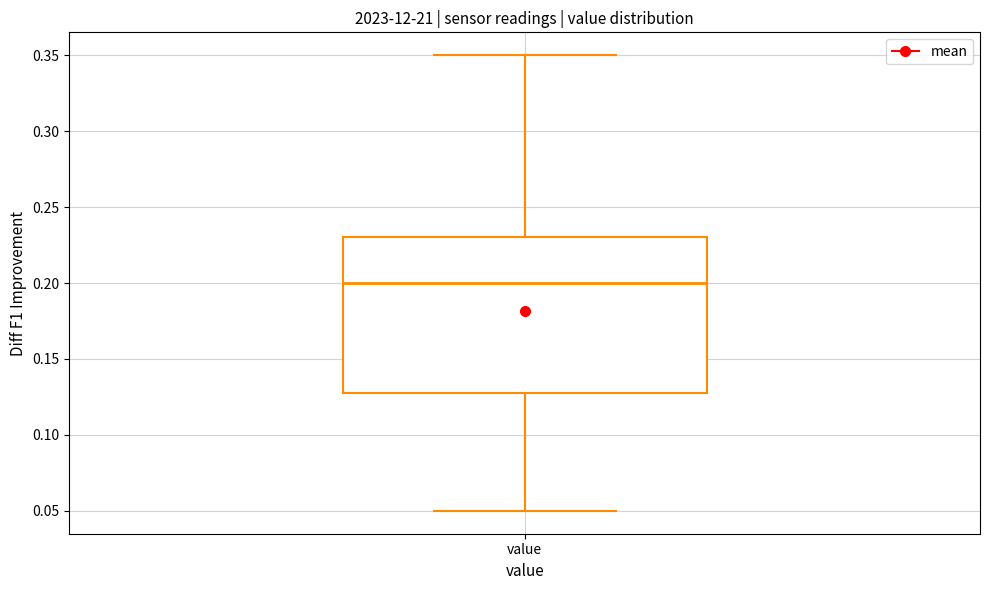

Where does the lower whisker of the box for value end on the y-axis? The values are not printed on the chart, so give them approximately, as read against the axis.

0.05